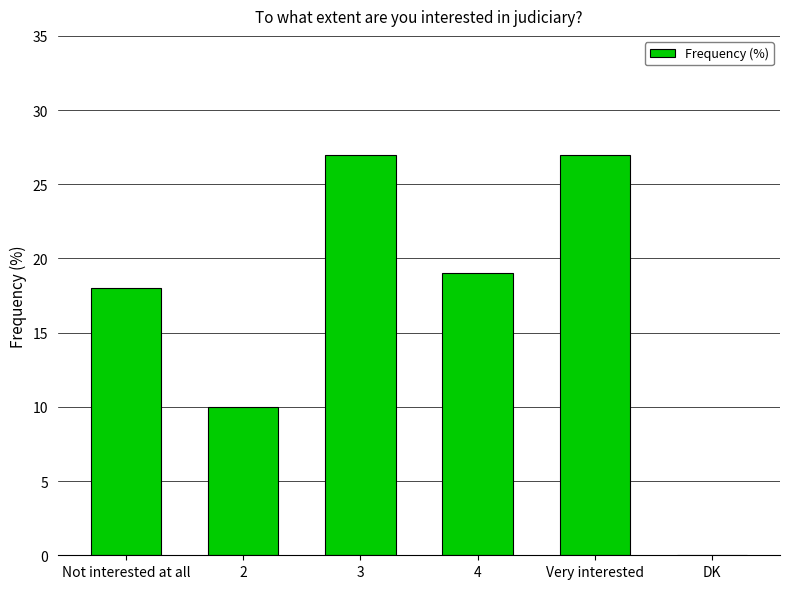

Reading left to right, what are all the values shown in this chart?

18	10	27	19	27	0